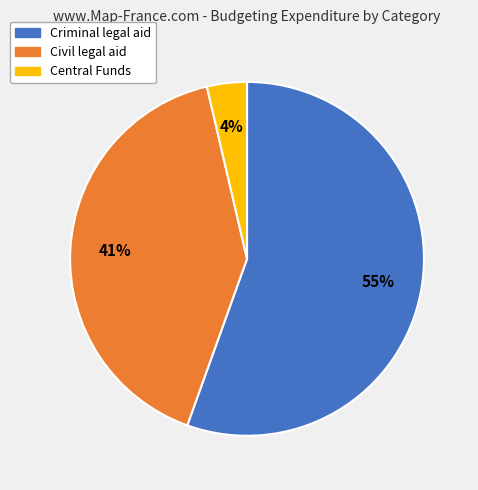

Count the number of slices in the pie.

3